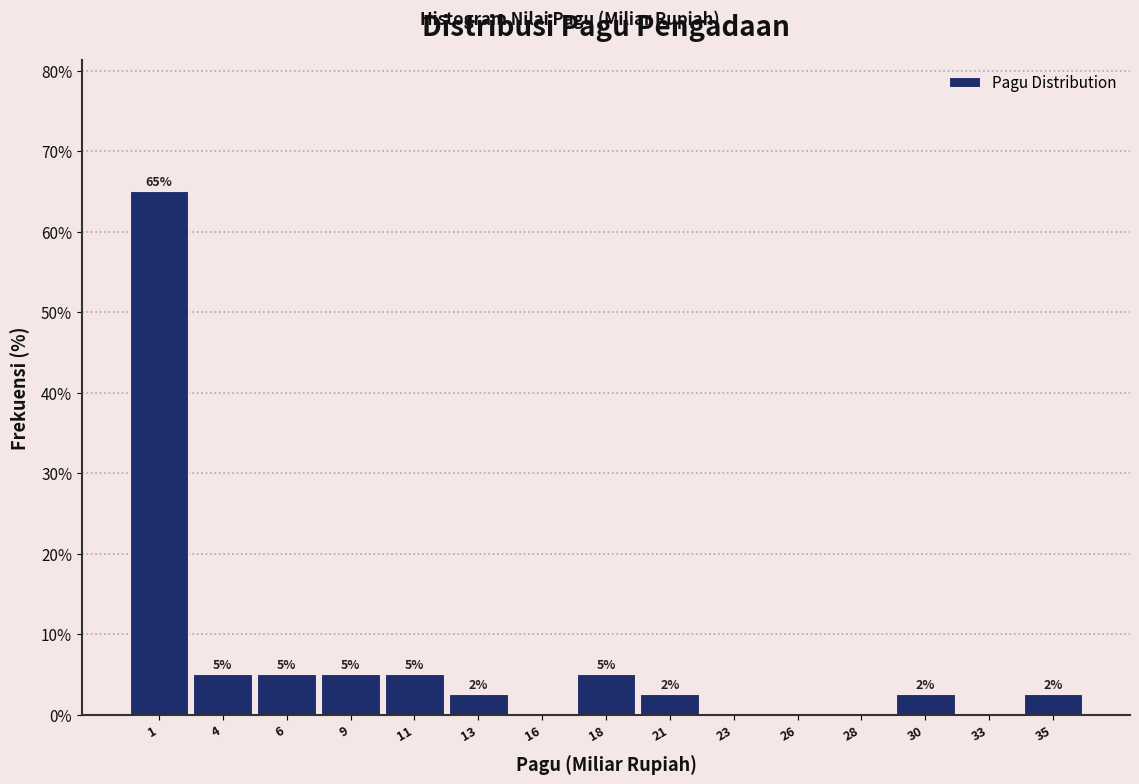

Is it true that the value at 33 is 0.0?

True